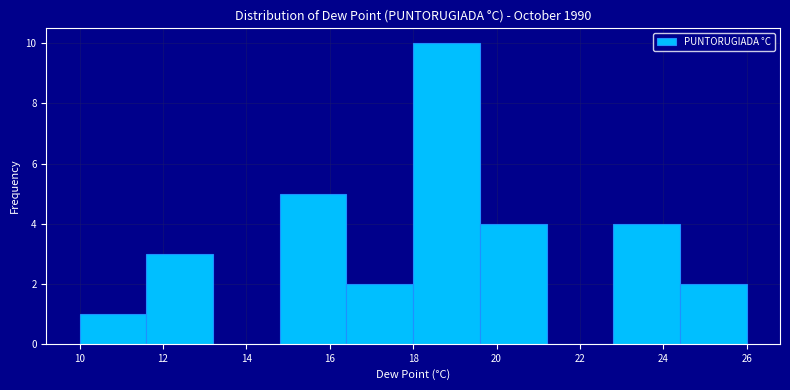

Reading left to right, transcribe this chart: for each bar, give the range it covers on the x-axis and its height. The values are not printed on the chart, so give them approximately, as read against the axis.

10.0 to 11.6: 1
11.6 to 13.2: 3
13.2 to 14.8: 0
14.8 to 16.4: 5
16.4 to 18.0: 2
18.0 to 19.6: 10
19.6 to 21.2: 4
21.2 to 22.8: 0
22.8 to 24.4: 4
24.4 to 26.0: 2